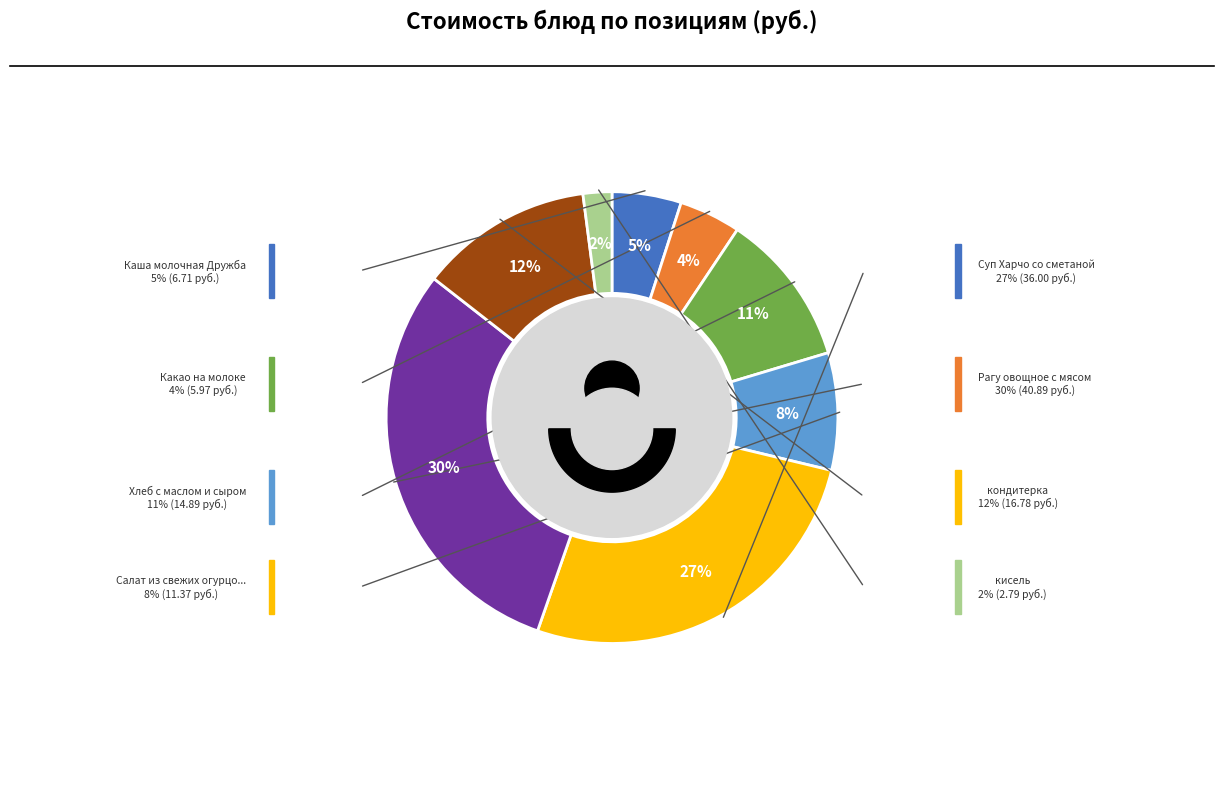

What is the change in value from Хлеб с маслом и сыром to Суп Харчо со сметаной?

+21.1